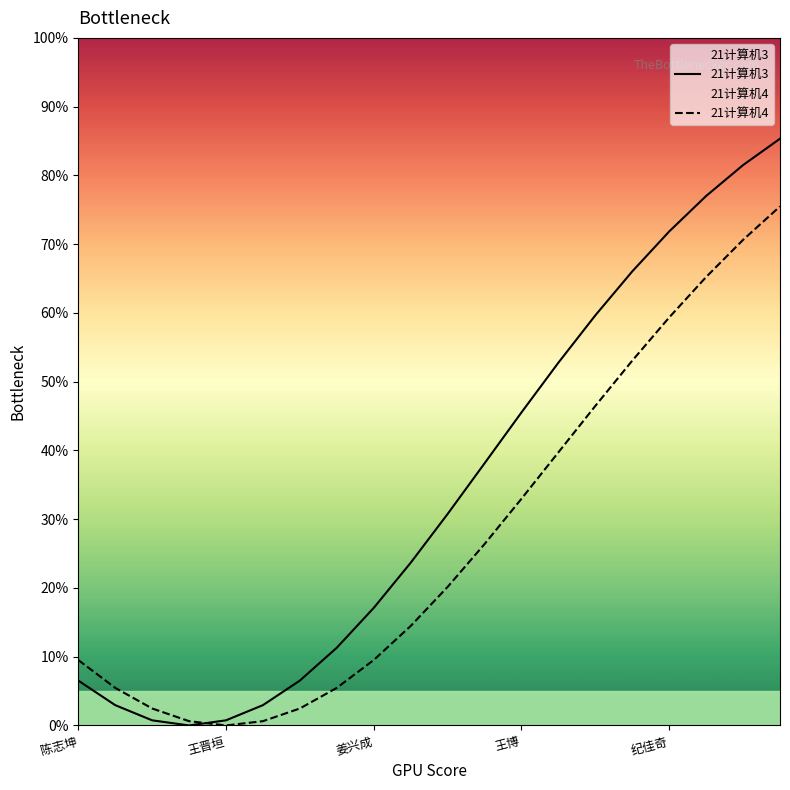

Between 10 and 13, which series saw the biggest shift?

21计算机3